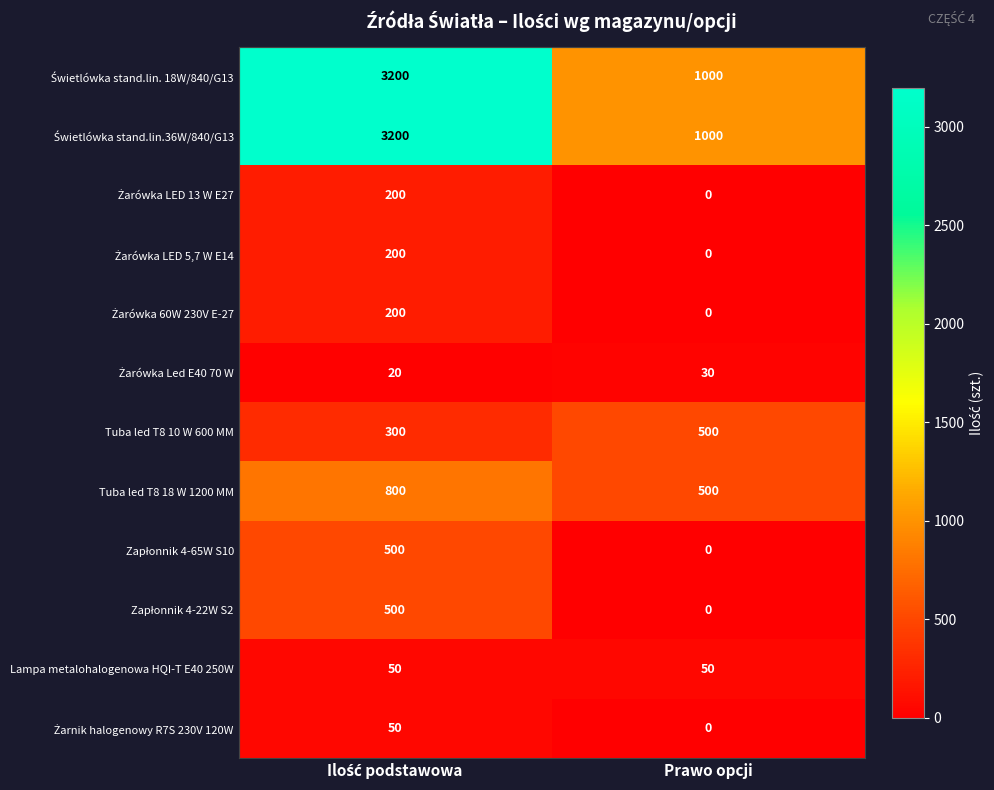

What is the total value across all series at Prawo opcji?

3080